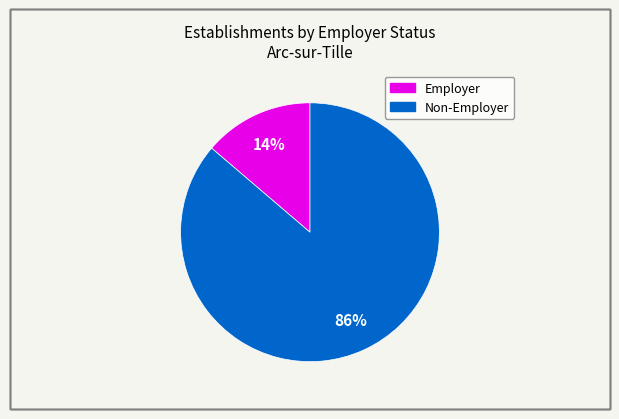

Is there any slice that represents more than half of the pie?

Yes